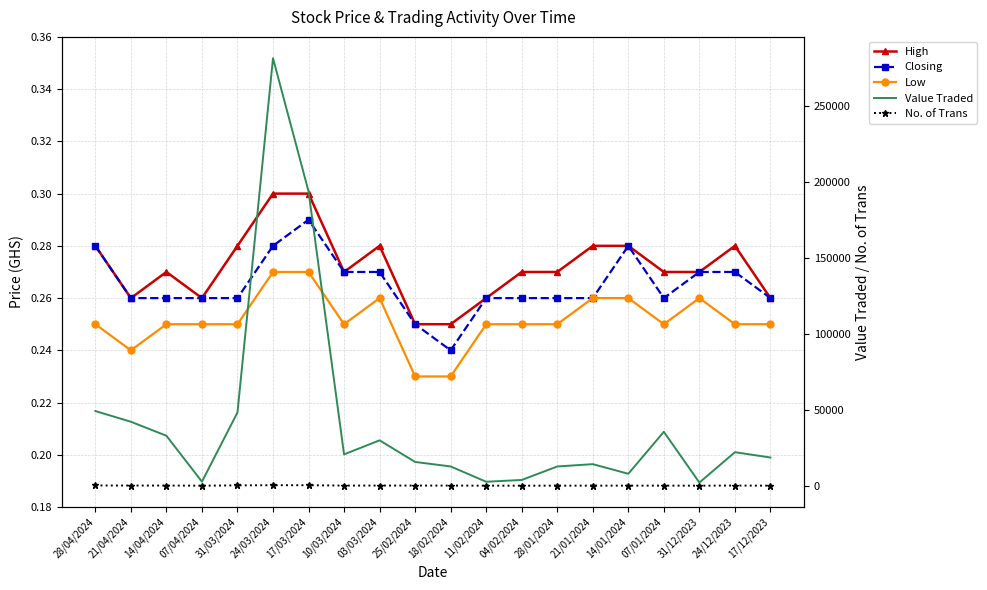

True or false: Closing and No. of Trans cross at least once.

False